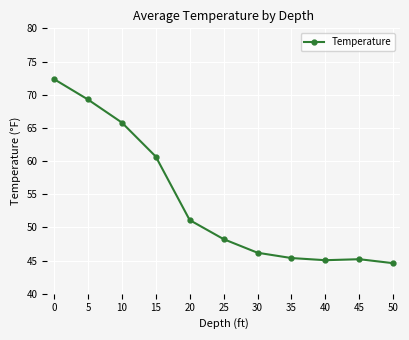

What is the sum of all values?

593.8